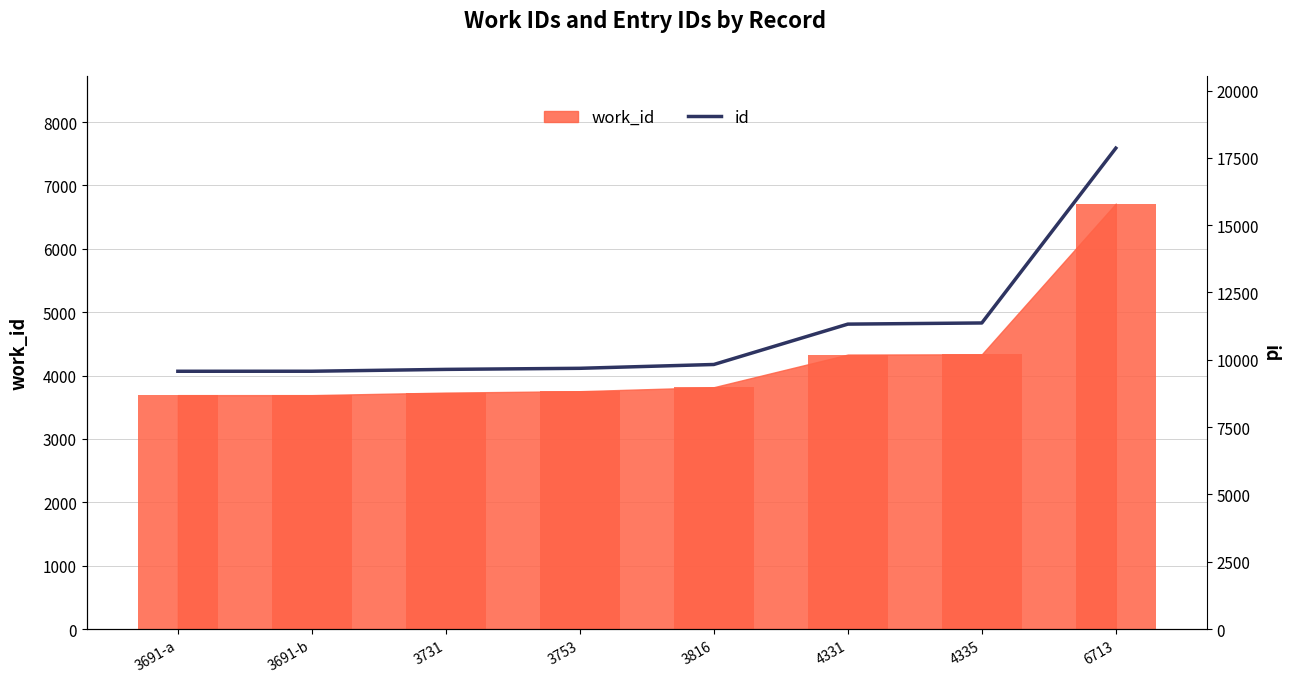

Are the bars grouped side by side (vs. stacked)?

No